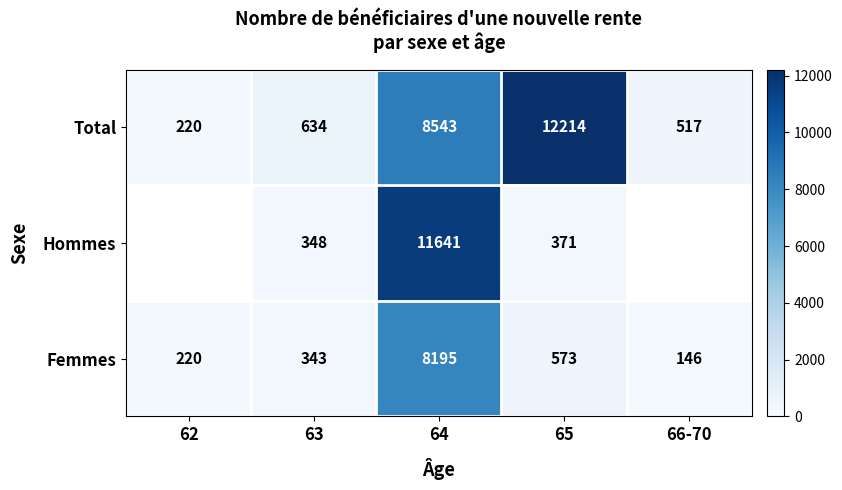

At which category is the sum across all series the highest?

64